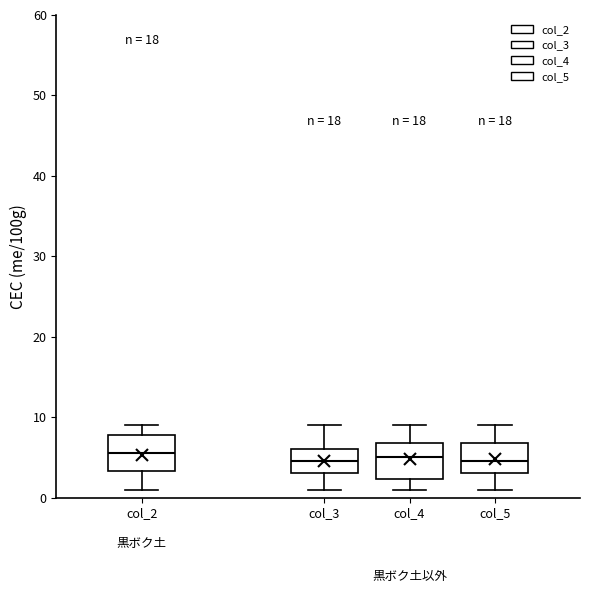

Reading left to right, transcribe this box plot: for each box, give where its median line is, the range the box spans, and where its two whiskers end, as read against the y-axis. The values are not printed on the chart, so give them approximately, as read against the axis.

col_2: median 6, box 3 to 8, whiskers 1 to 9
col_3: median 5, box 3 to 6, whiskers 1 to 9
col_4: median 5, box 2 to 7, whiskers 1 to 9
col_5: median 5, box 3 to 7, whiskers 1 to 9